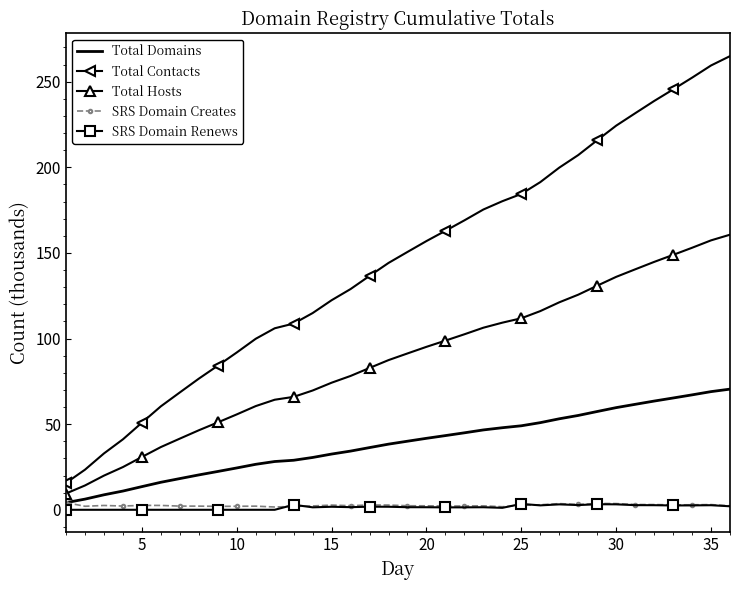

What are all the series names shown in the legend?

Total Domains, Total Contacts, Total Hosts, SRS Domain Creates, SRS Domain Renews